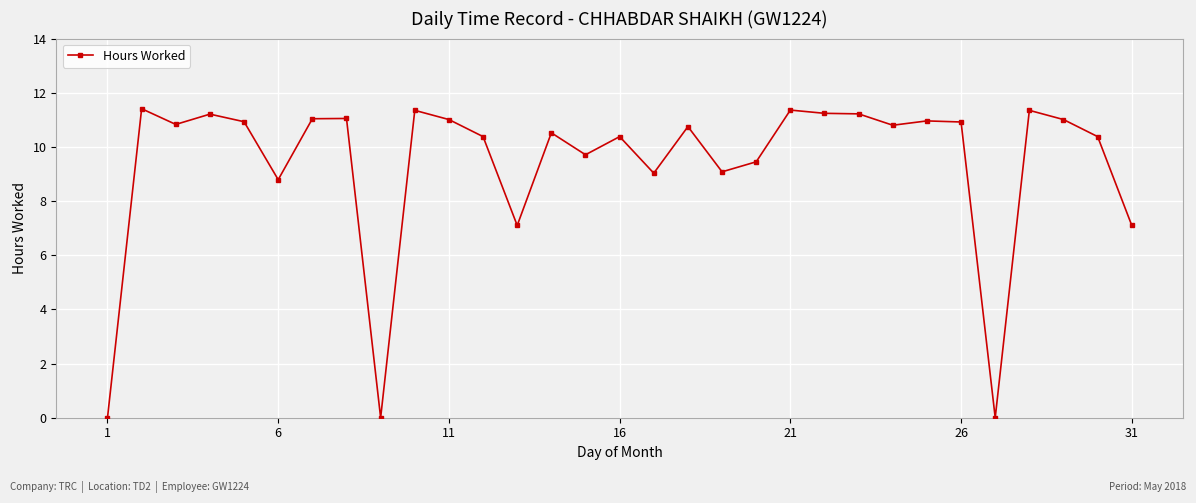

What is the difference between the maximum and second lowest values?

11.4